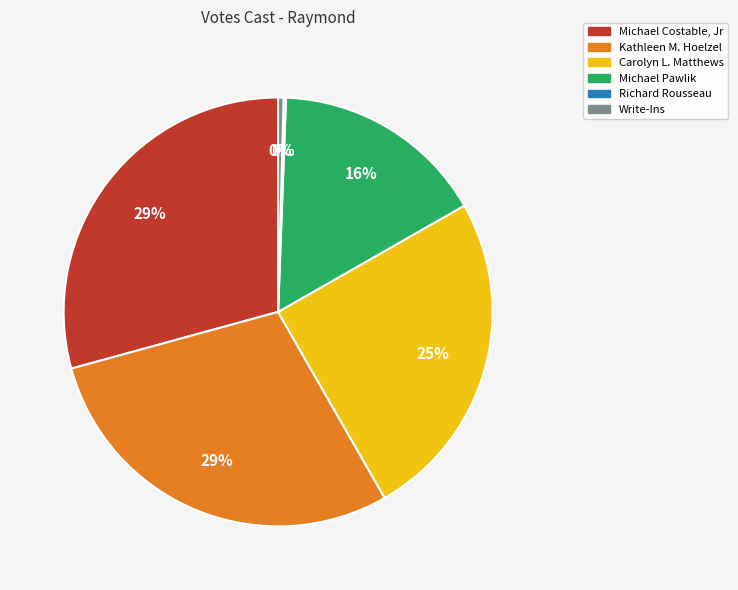

True or false: Write-Ins accounts for 9% of the total.

False